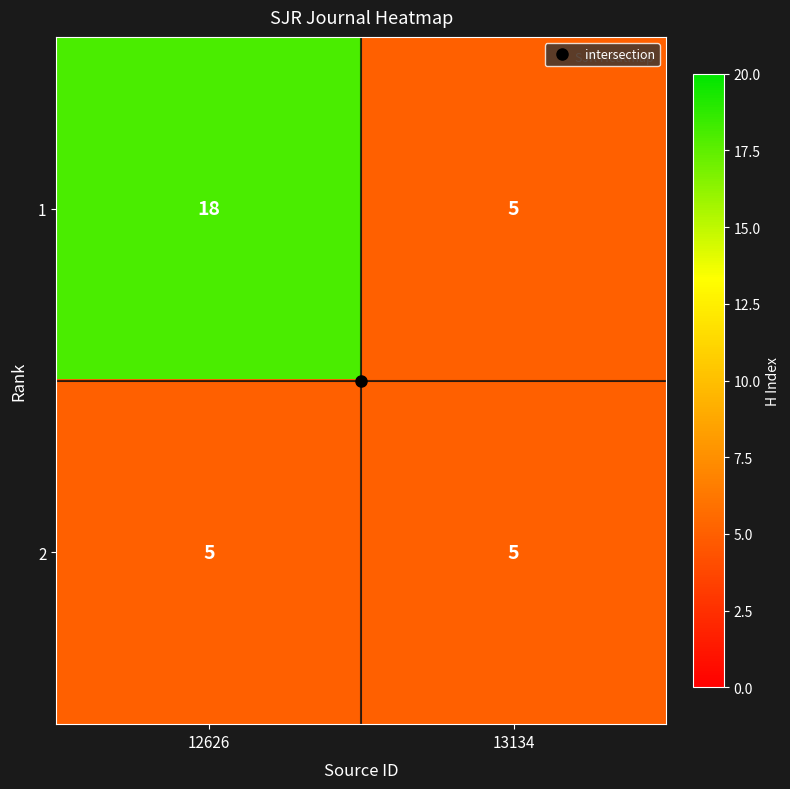

What is the difference between the maximum and minimum values in the 1 series?

13